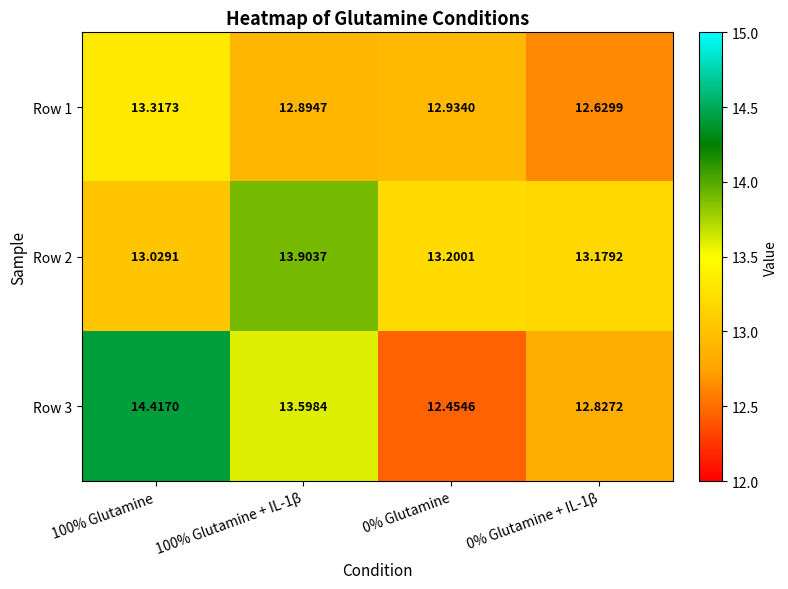

Is the value of Row 1 at 0% Glutamine + IL-1β greater than the value of Row 2 at 100% Glutamine + IL-1β?

No